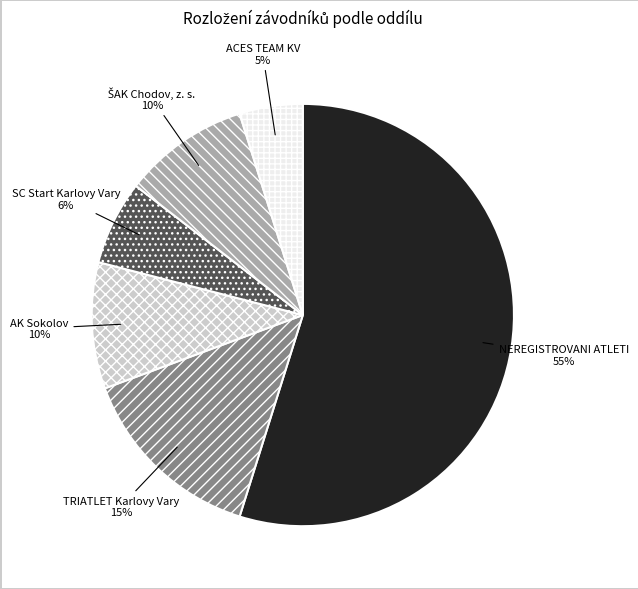

Which slice is the smallest?

ACES TEAM KV